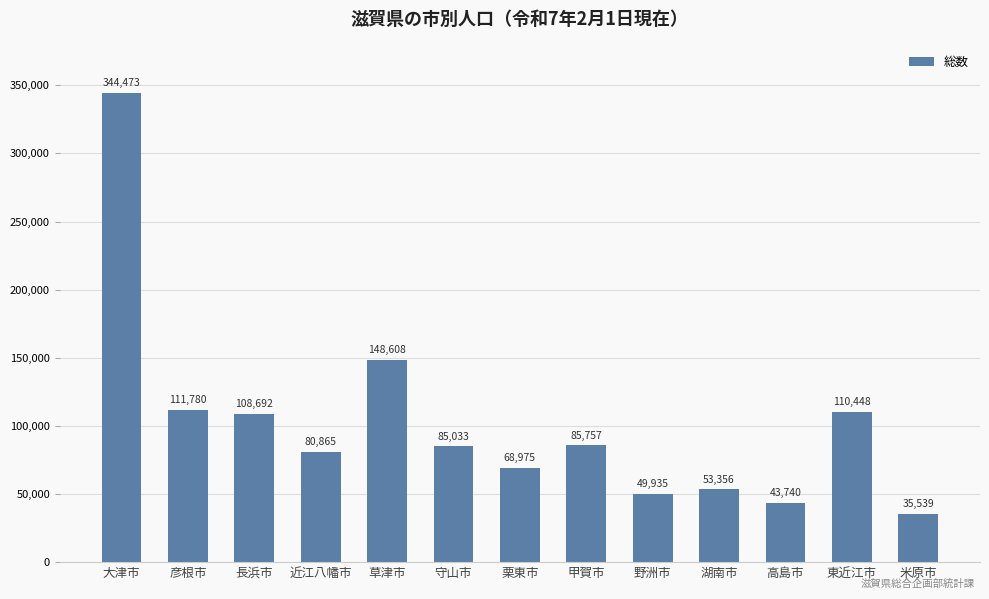

Reading left to right, transcribe all the data shown in this chart.

344473	111780	108692	80865	148608	85033	68975	85757	49935	53356	43740	110448	35539